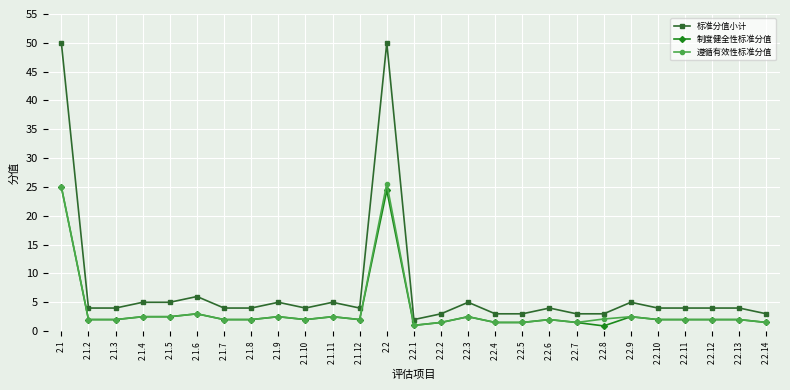

The value of 标准分值小计 at 2.2.13 is 4.0. True or false?

True